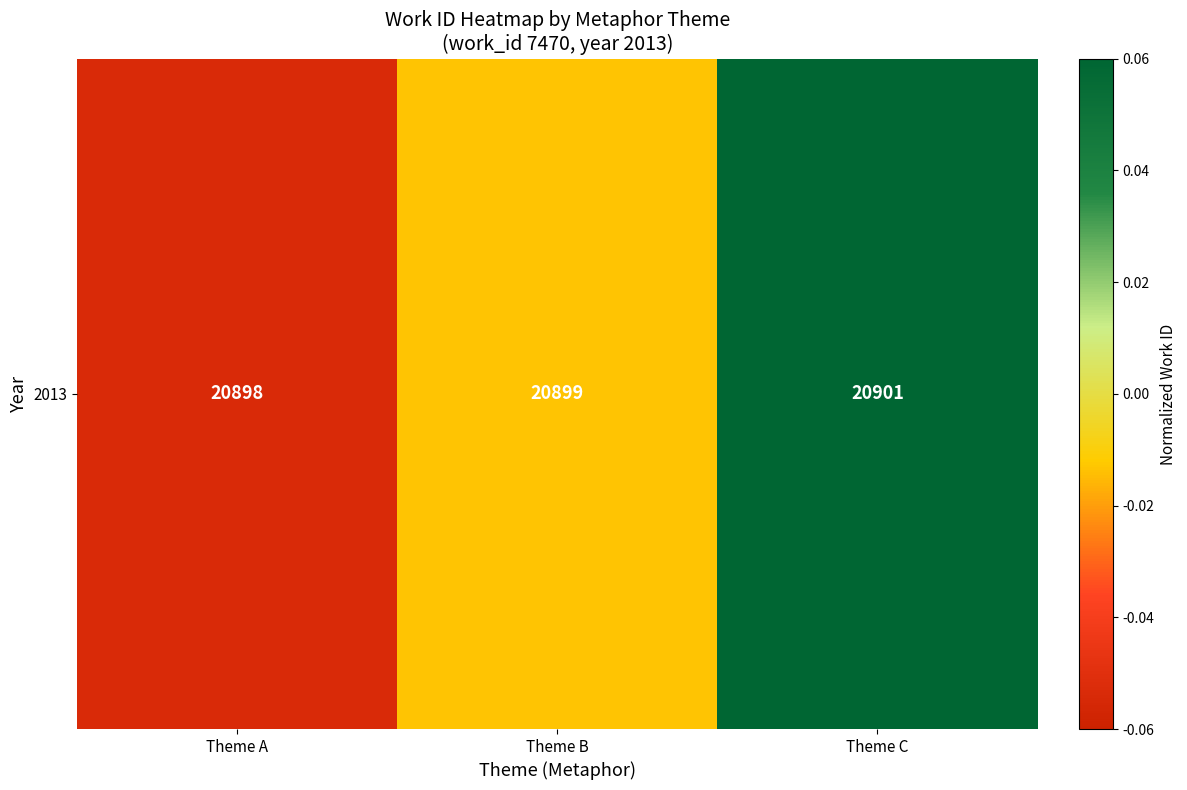

Rank the categories by value from lowest to highest.

Theme A, Theme B, Theme C